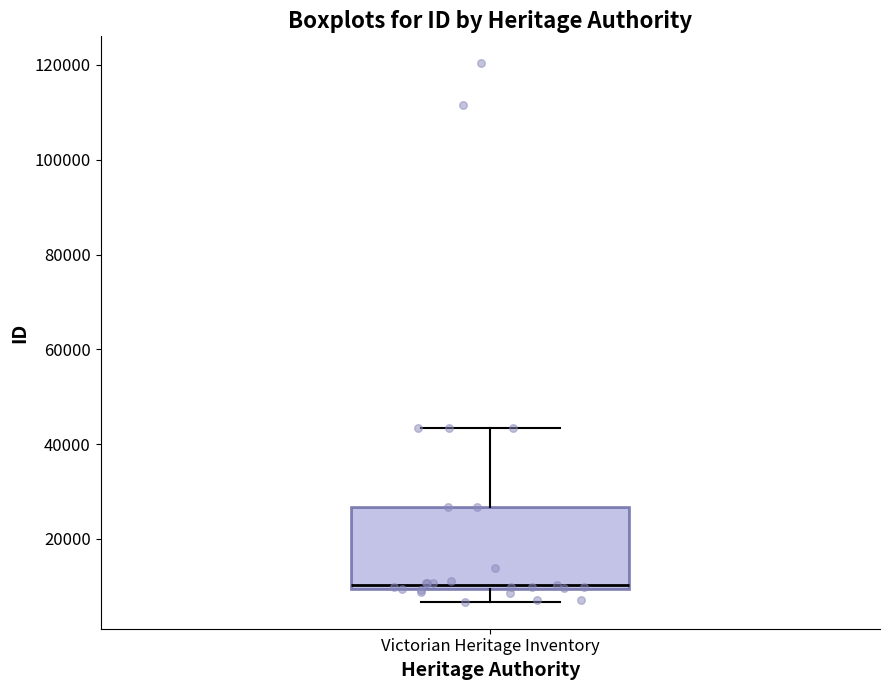

Transcribe this box plot: give where the median line is, the range the box spans, and where the two whiskers end, as read against the y-axis. The values are not printed on the chart, so give them approximately, as read against the axis.

median 10000 (just above the box's lower edge), box 10000 to 26000, whiskers 6000 to 44000